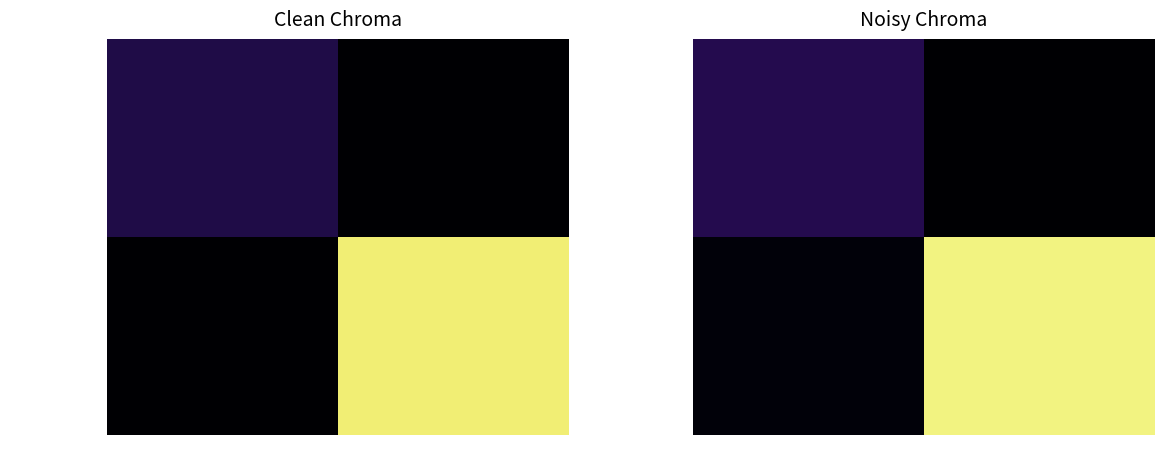

Count the number of data series in this chart.

2